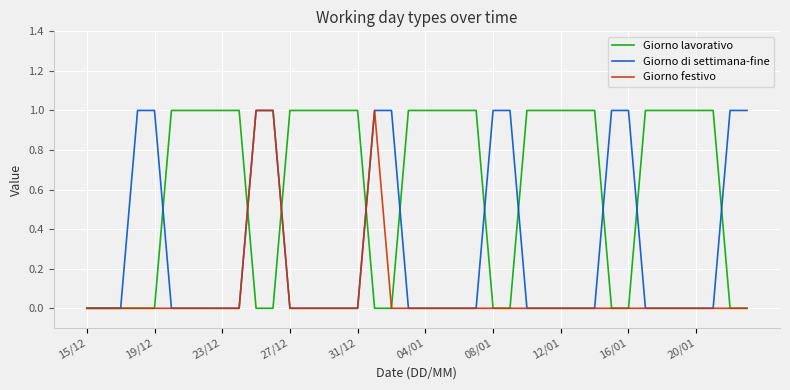

Which series has the largest total across all categories?

Giorno lavorativo